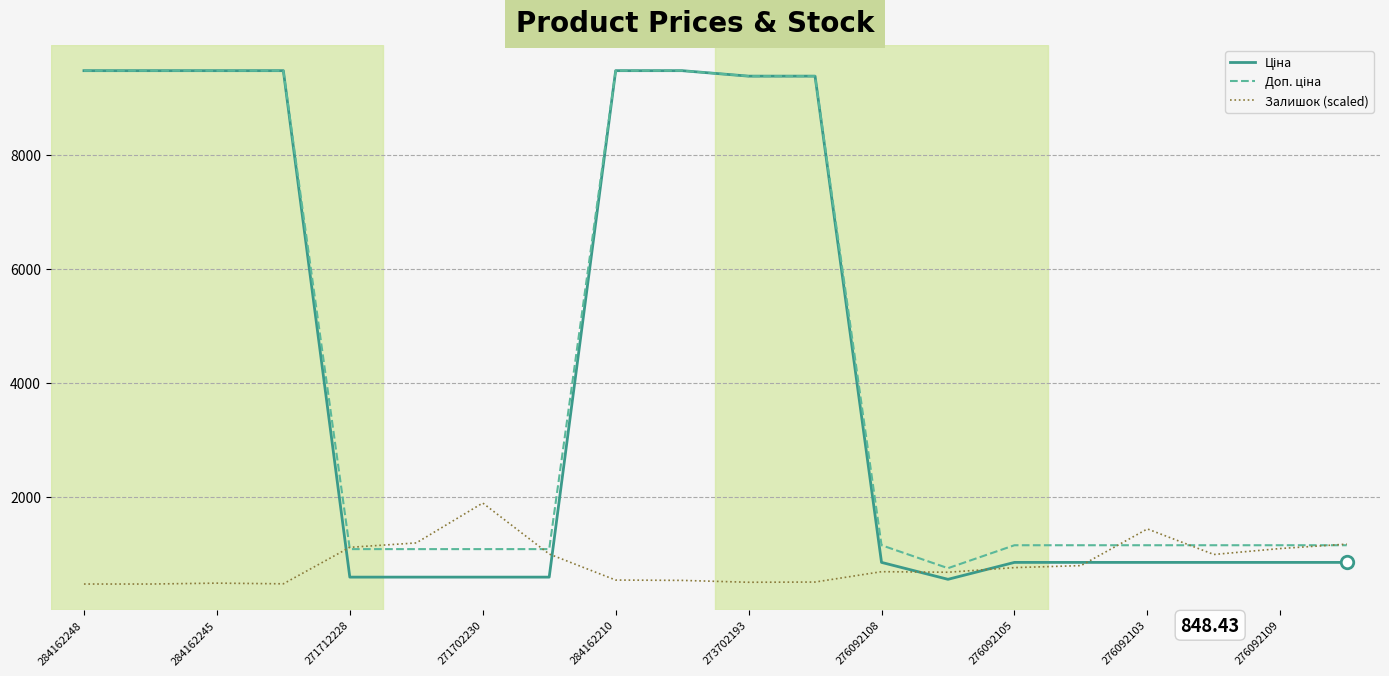

How many lines are shown in the chart?

3